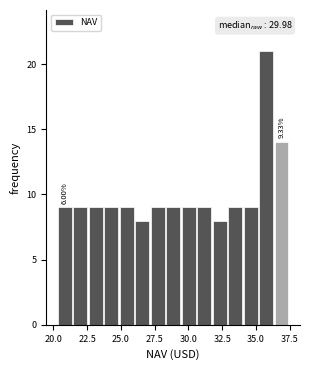

Read against the x-axis, roughly where is the centre of the tallest bar?

35.5